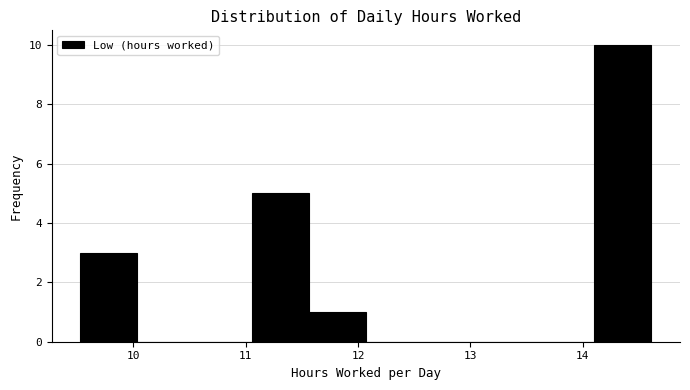

What is the height of the bar covering 9.5 to 10.0 on the x-axis? Neither the bar edges nor the heights are printed on the chart, so give them approximately, as read against the axes.

3